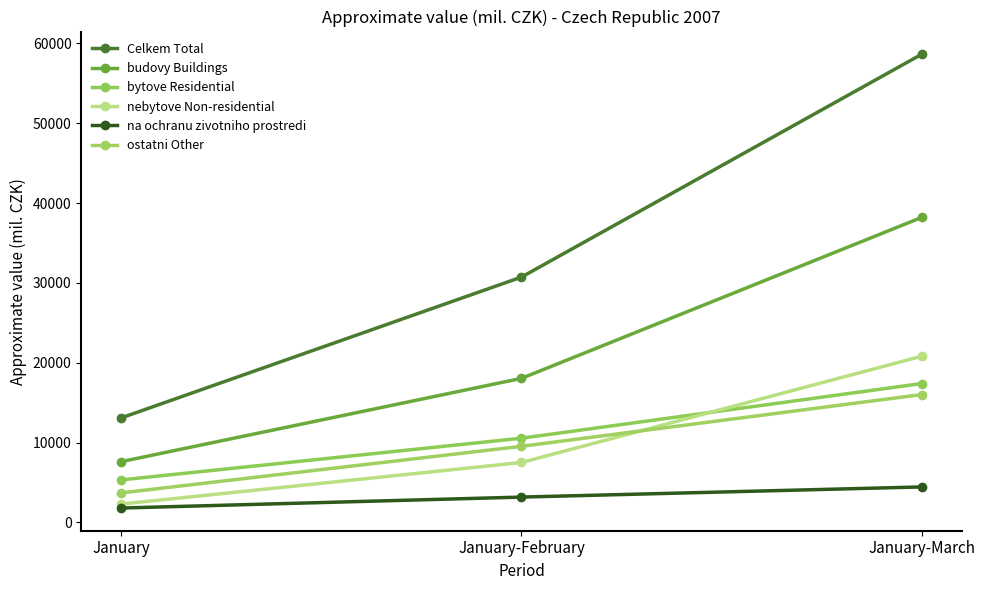

What is the smallest value displayed?

1792